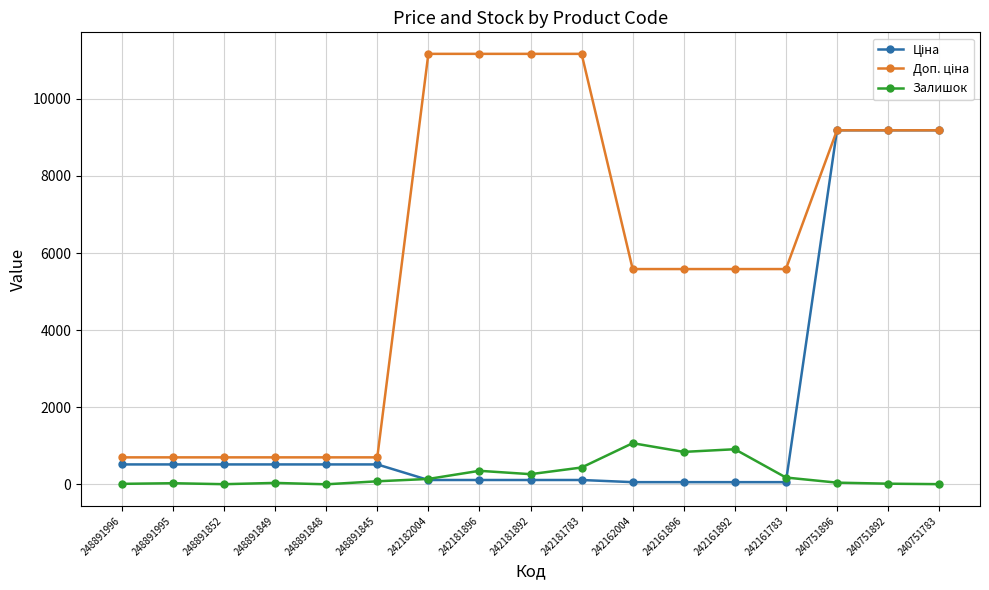

At how many categories does at least one series exceed 3190?

11